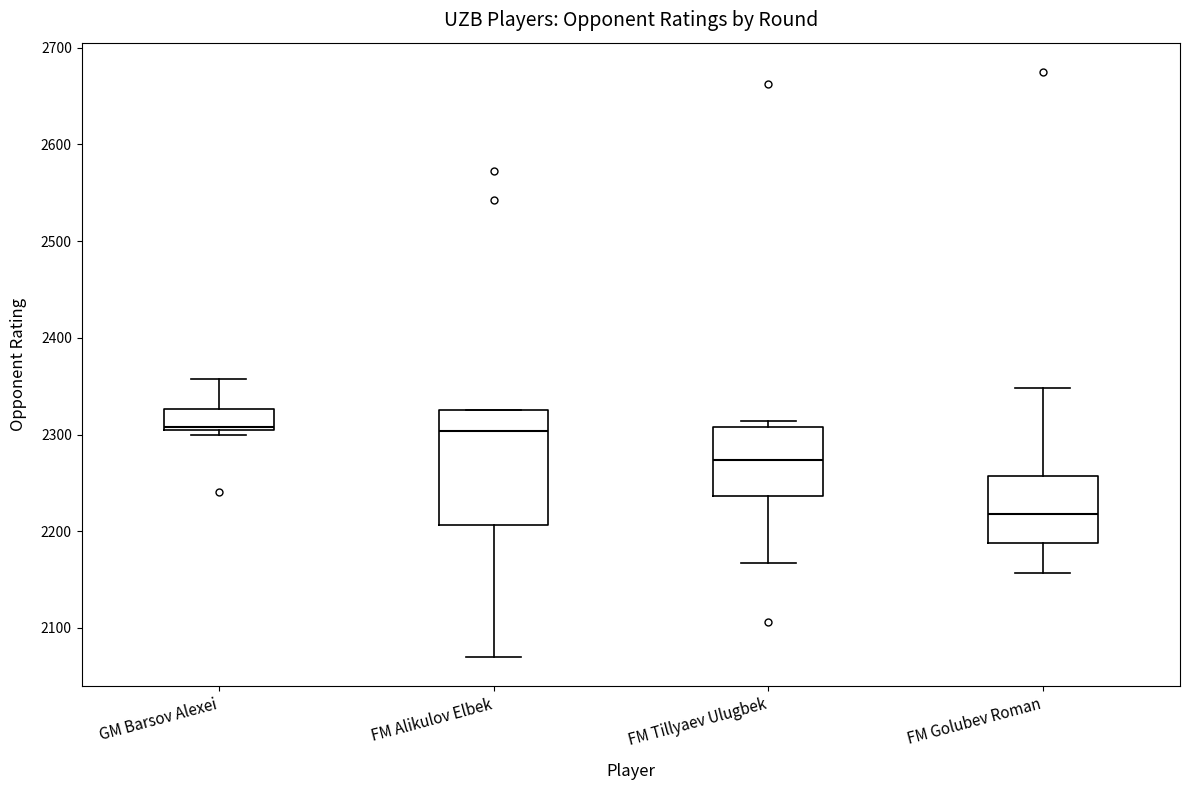

Reading left to right, read every box against the y-axis: the position of its median line, the range the box covers, and the ends of its whiskers. The values are not printed on the chart, so give them approximately, as read against the axis.

GM Barsov Alexei: median 2310, box 2310 to 2330, whiskers 2300 to 2360
FM Alikulov Elbek: median 2300, box 2210 to 2330, whiskers 2070 to 2330
FM Tillyaev Ulugbek: median 2270, box 2240 to 2310, whiskers 2170 to 2310 (just above the box's upper edge)
FM Golubev Roman: median 2220, box 2190 to 2260, whiskers 2160 to 2350